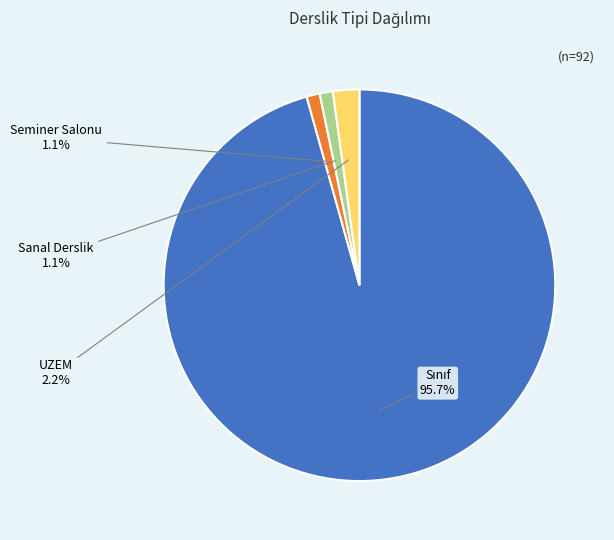

Count the number of slices in the pie.

4